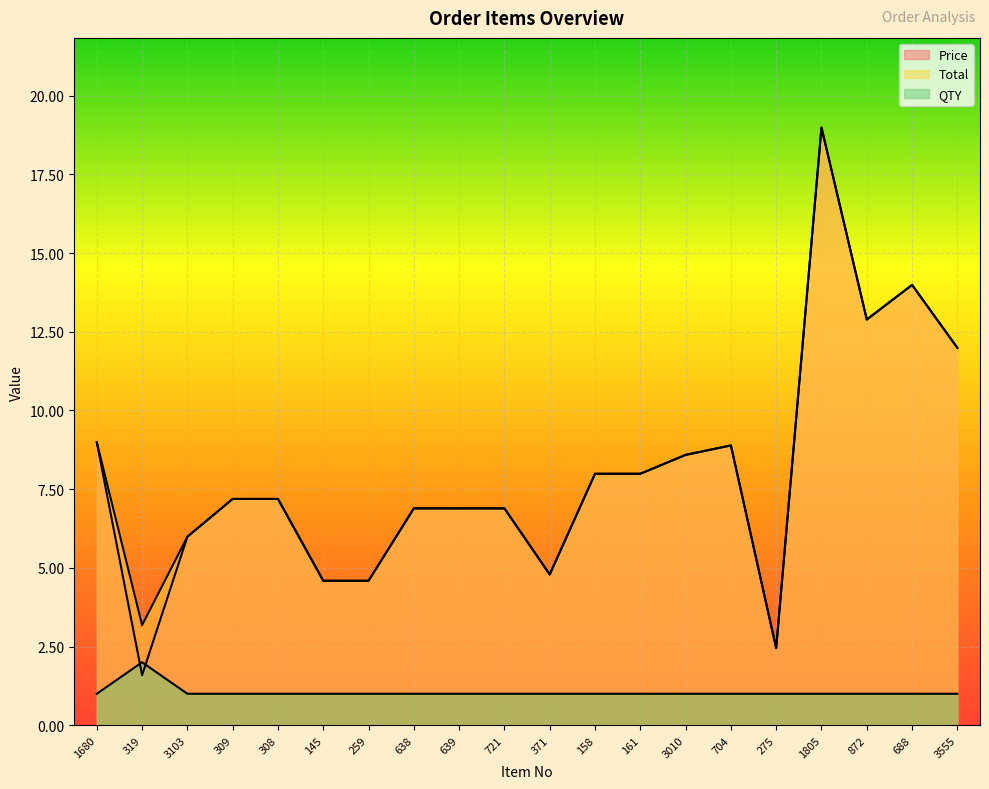

Which series has the largest total across all categories?

Total